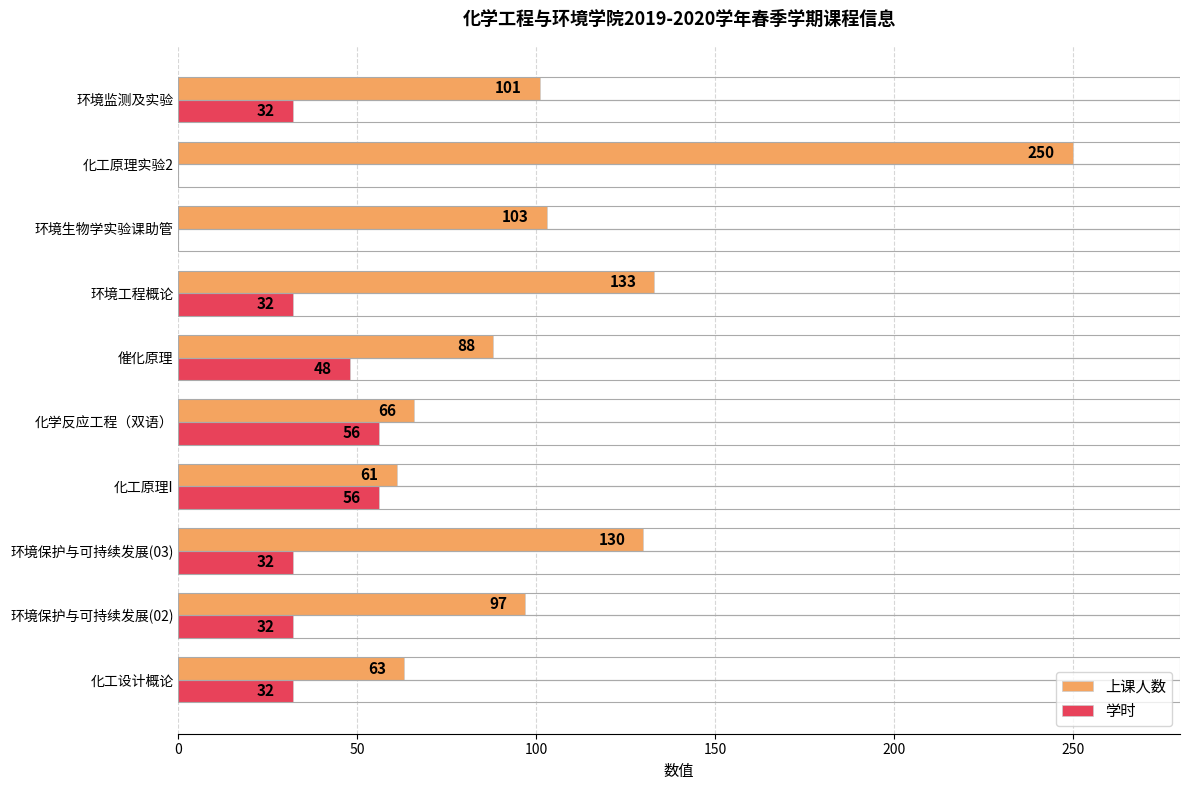

How many values in 学时 are above zero?

8